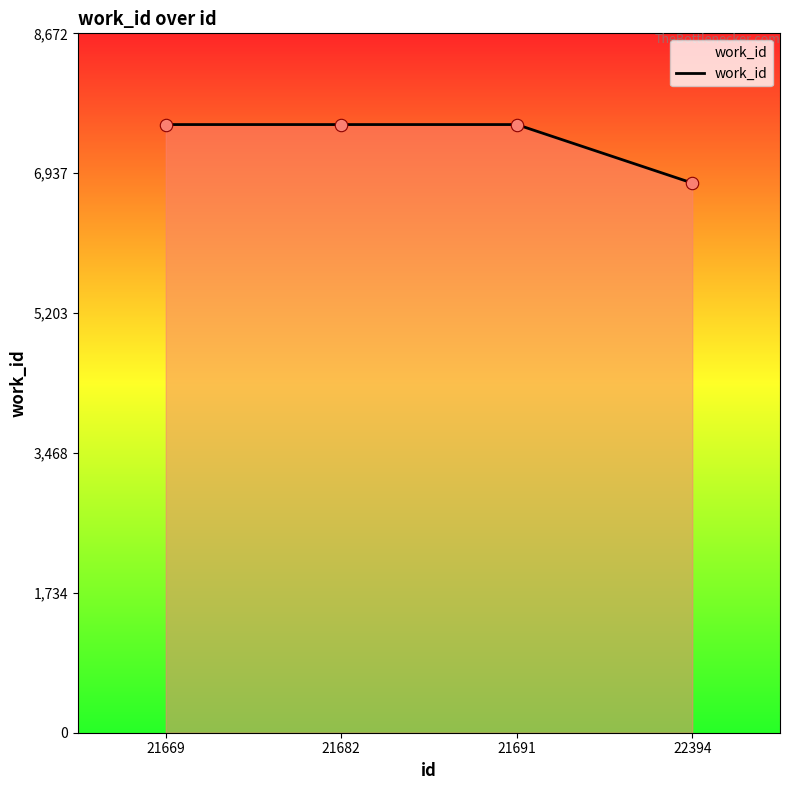

Which has a higher value, 21691 or 22394?

21691